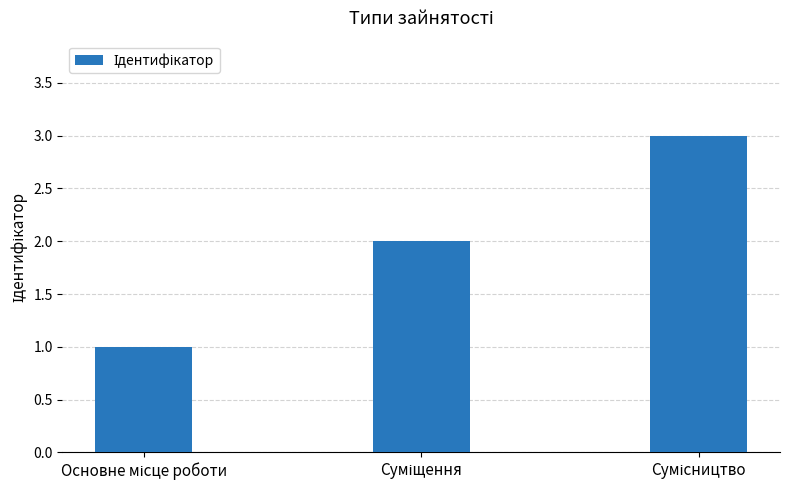

What is the greatest value displayed?

3